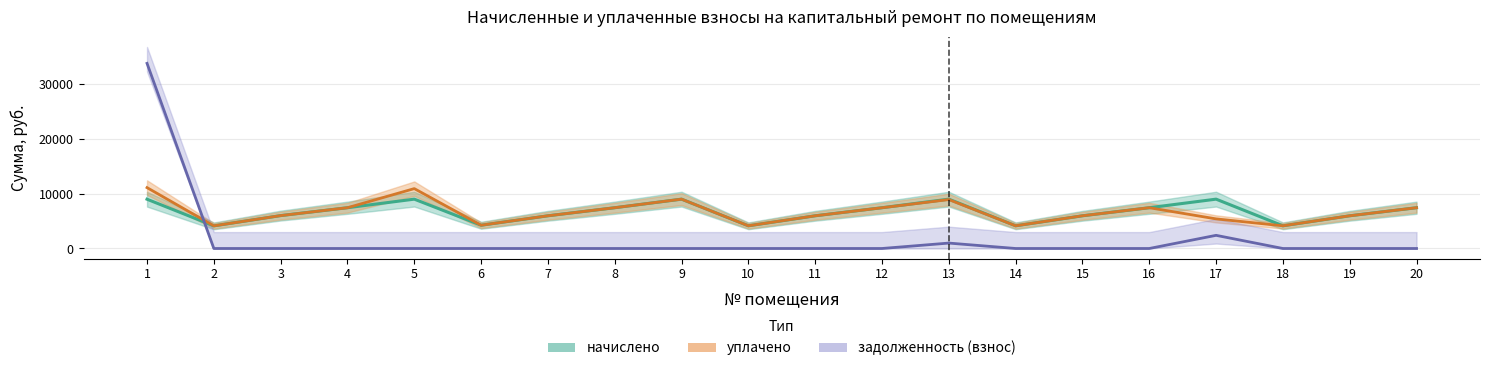

Between 15 and 14, which is larger?

15